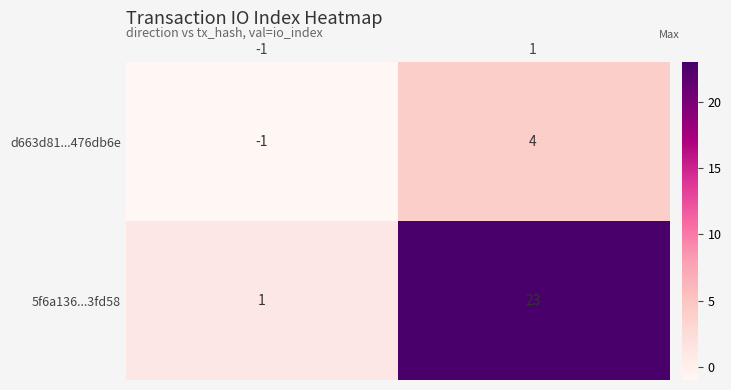

What is the difference between the maximum and minimum values in the d663d81...476db6e series?

5